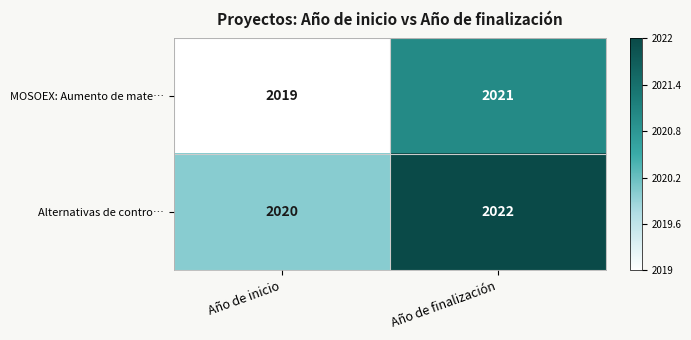

The value of MOSOEX: Aumento de mate… at Año de inicio is 2019. True or false?

True